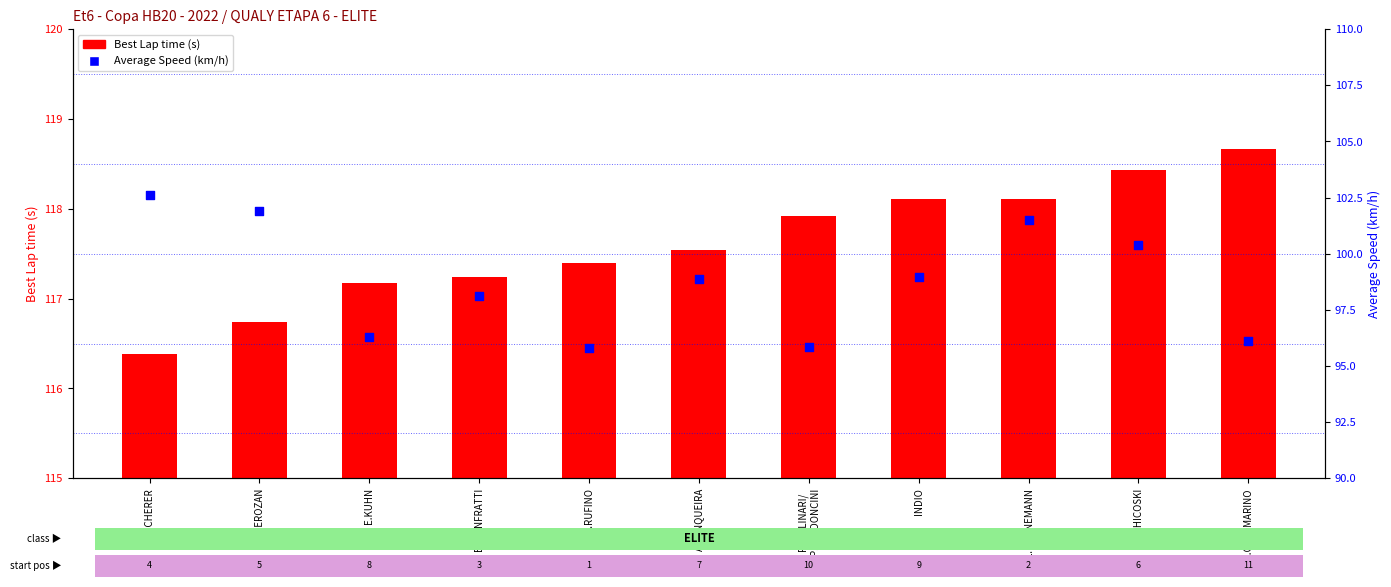

Which series has the largest Y range (max minus min)?

Average Speed (km/h)